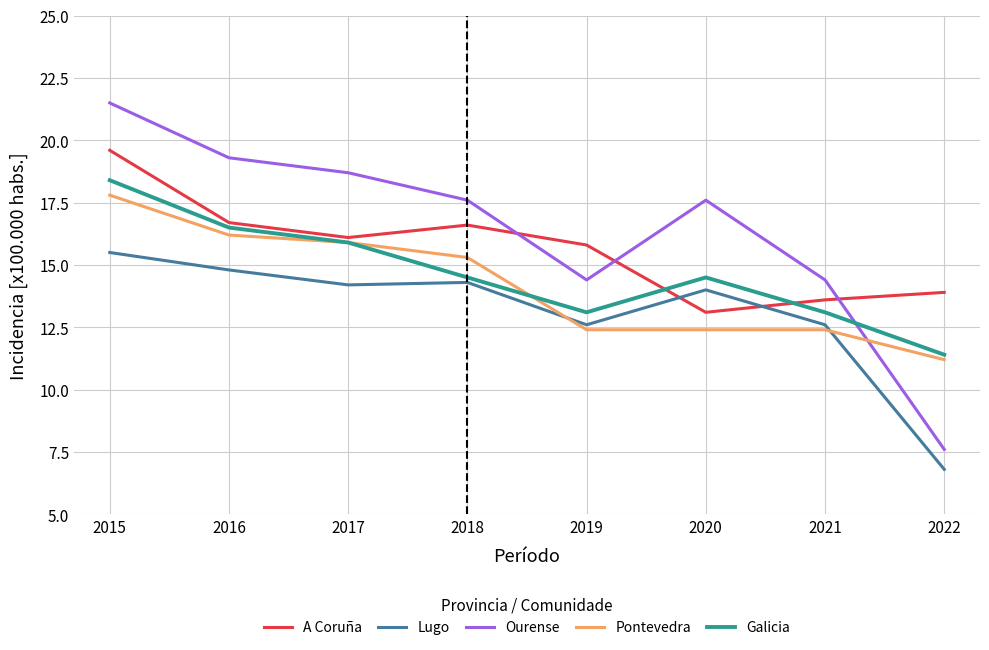

Between which two adjacent categories do A Coruña and Galicia first intersect?

2019 and 2020